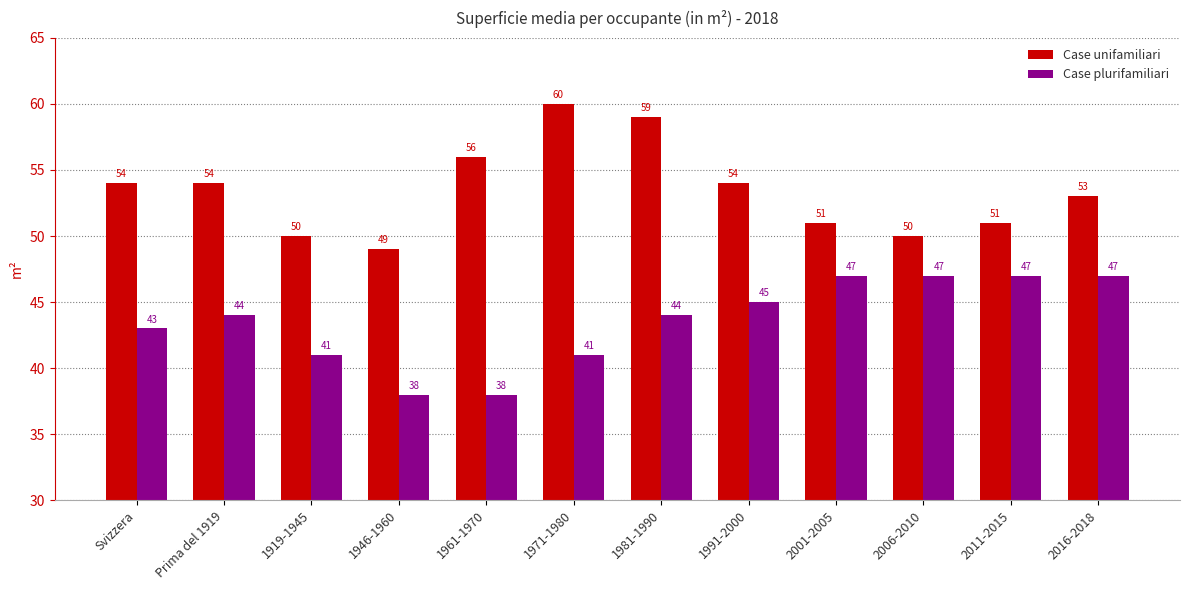

What is the label of the 11th bar from the left?

2011-2015